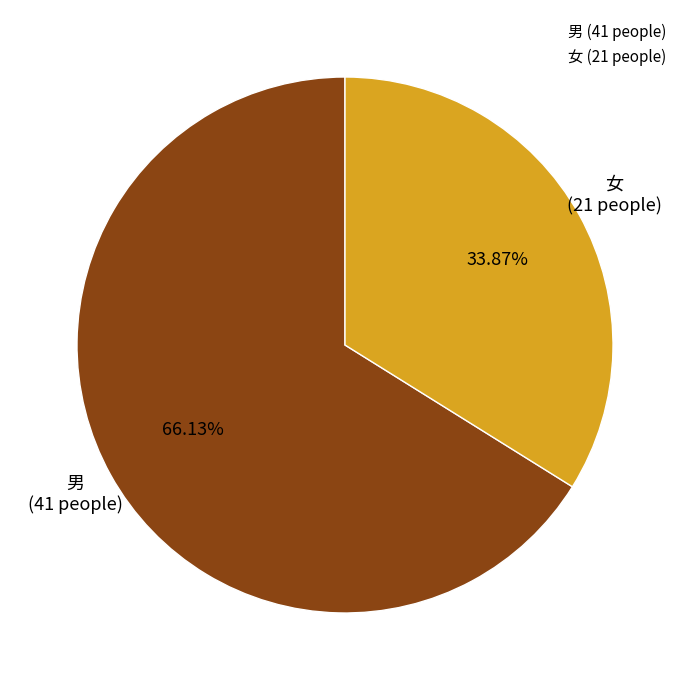

To the nearest percent, what is the difference between the largest and smallest slice percentages?

32%